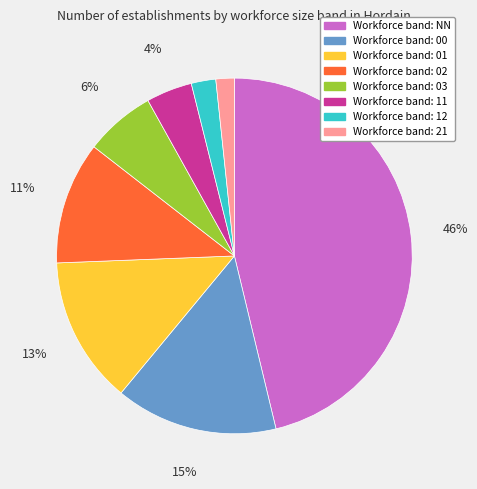

To the nearest percent, what is the average slice percentage?

12%